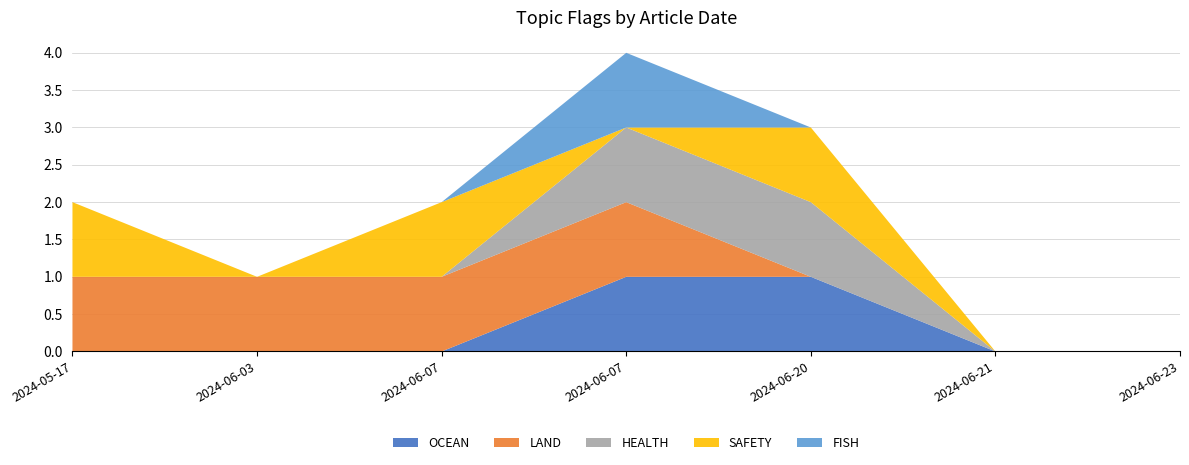

Reading left to right, list all the values displayed in this chart.

OCEAN: 0	0	0	1	1	0	0
LAND: 1	1	1	1	0	0	0
HEALTH: 0	0	0	1	1	0	0
SAFETY: 1	0	1	0	1	0	0
FISH: 0	0	0	1	0	0	0